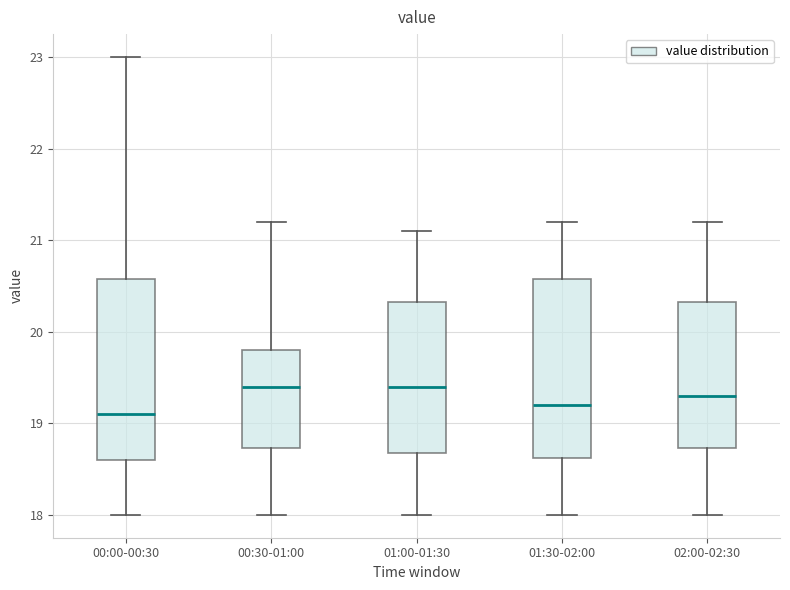

Reading left to right, read every box against the y-axis: the position of its median line, the range the box covers, and the ends of its whiskers. The values are not printed on the chart, so give them approximately, as read against the axis.

00:00-00:30: median 19.1, box 18.6 to 20.6, whiskers 18.0 to 23.0
00:30-01:00: median 19.4, box 18.7 to 19.8, whiskers 18.0 to 21.2
01:00-01:30: median 19.4, box 18.7 to 20.3, whiskers 18.0 to 21.1
01:30-02:00: median 19.2, box 18.6 to 20.6, whiskers 18.0 to 21.2
02:00-02:30: median 19.3, box 18.7 to 20.3, whiskers 18.0 to 21.2